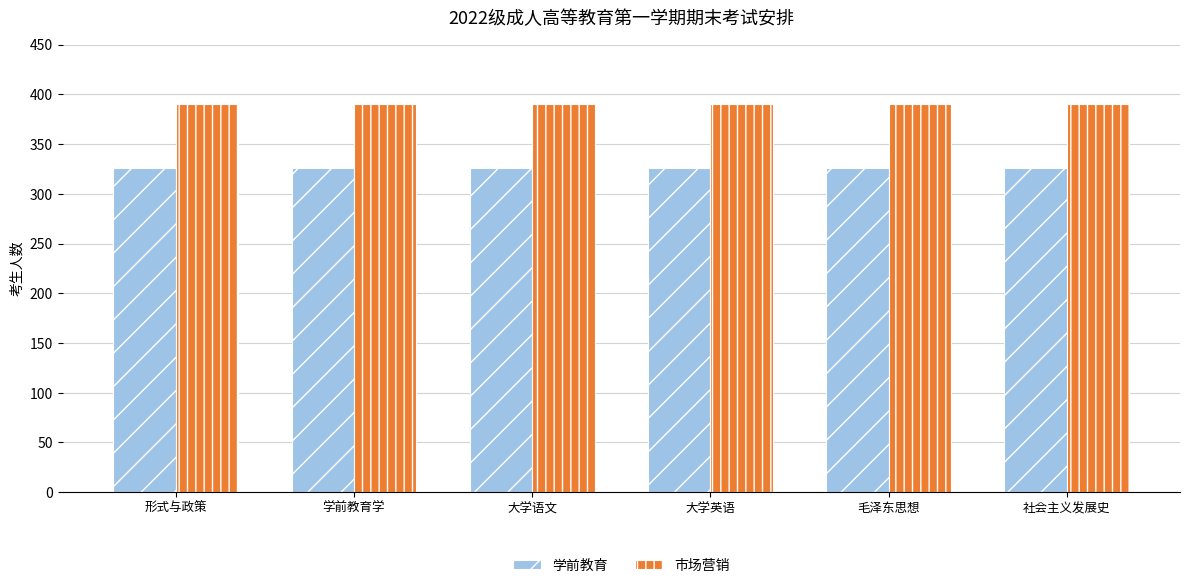

The 学前教育 series shows 326 at 大学英语. True or false?

True